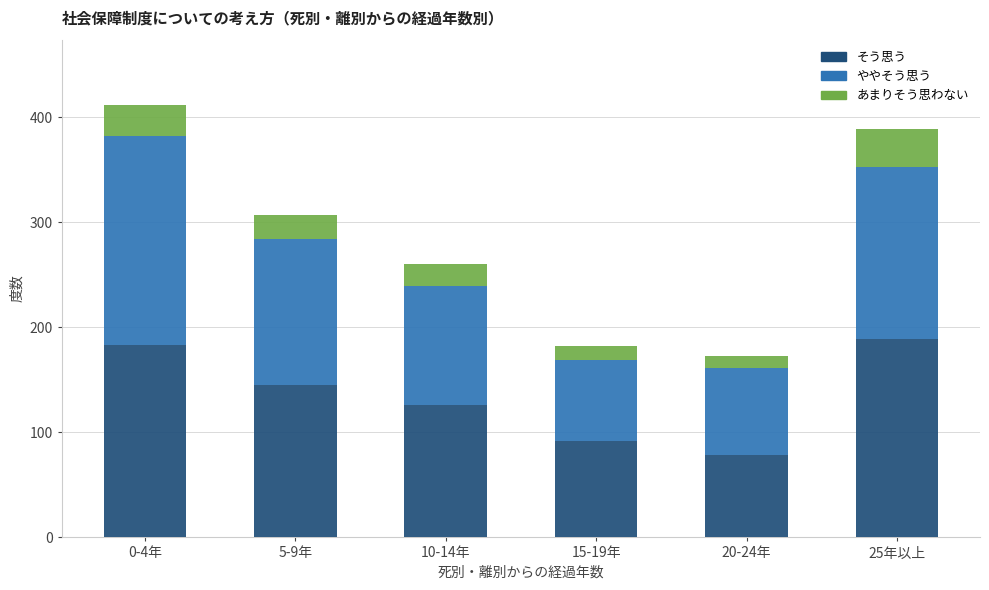

How many distinct data groups are displayed?

3